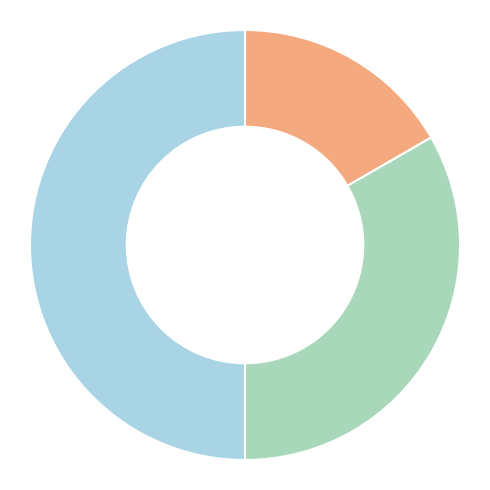

Which category has the smallest portion of the pie?

Основне місце роботи